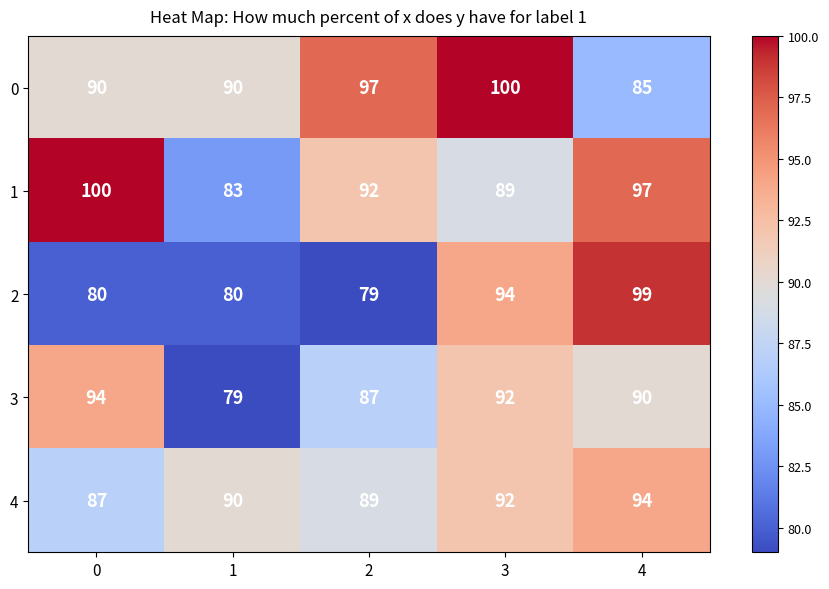

Count the number of categories in the chart.

5